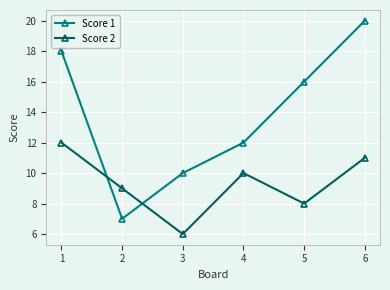

Which series changed the most between 3 and 5?

Score 1